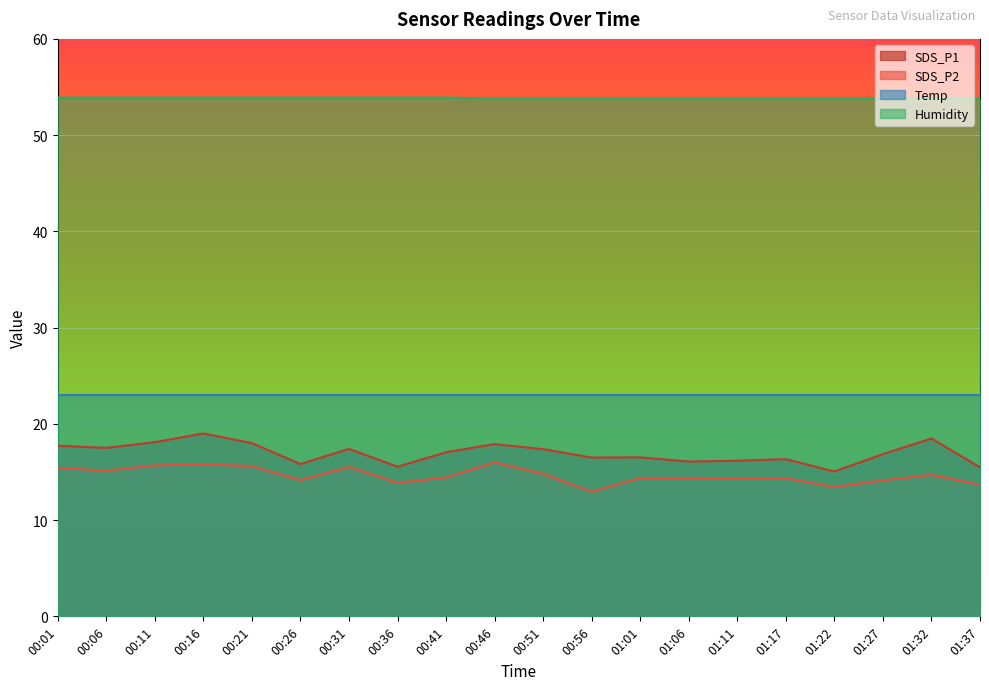

The value of SDS_P2 at 01:17 is 7.8. True or false?

False